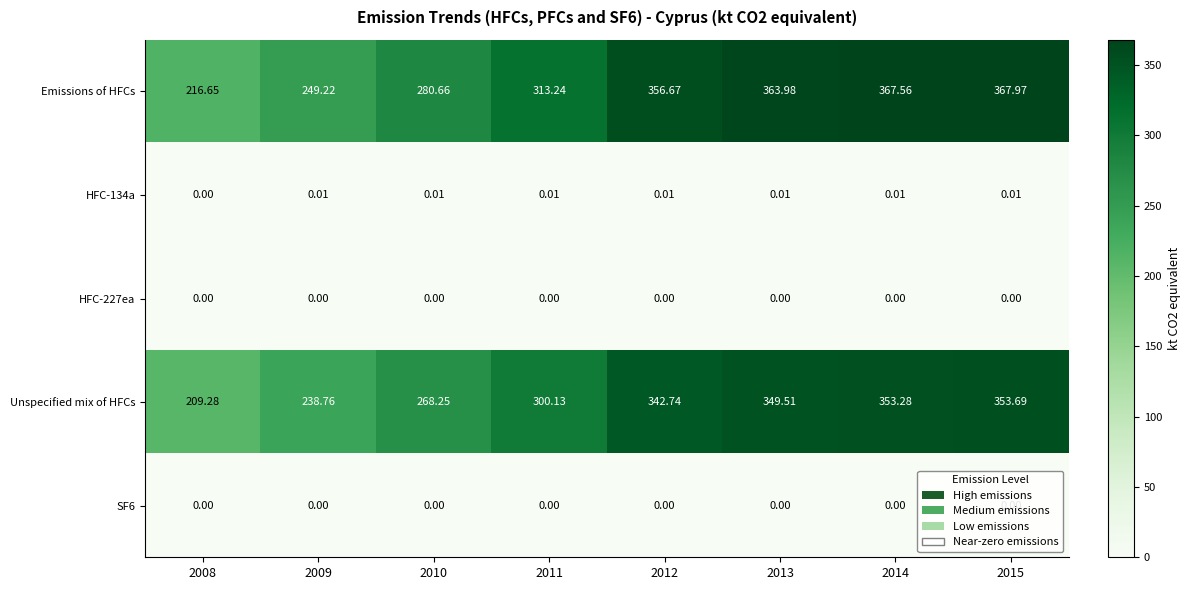

Between 2008 and 2011, which series saw the biggest shift?

Emissions of HFCs